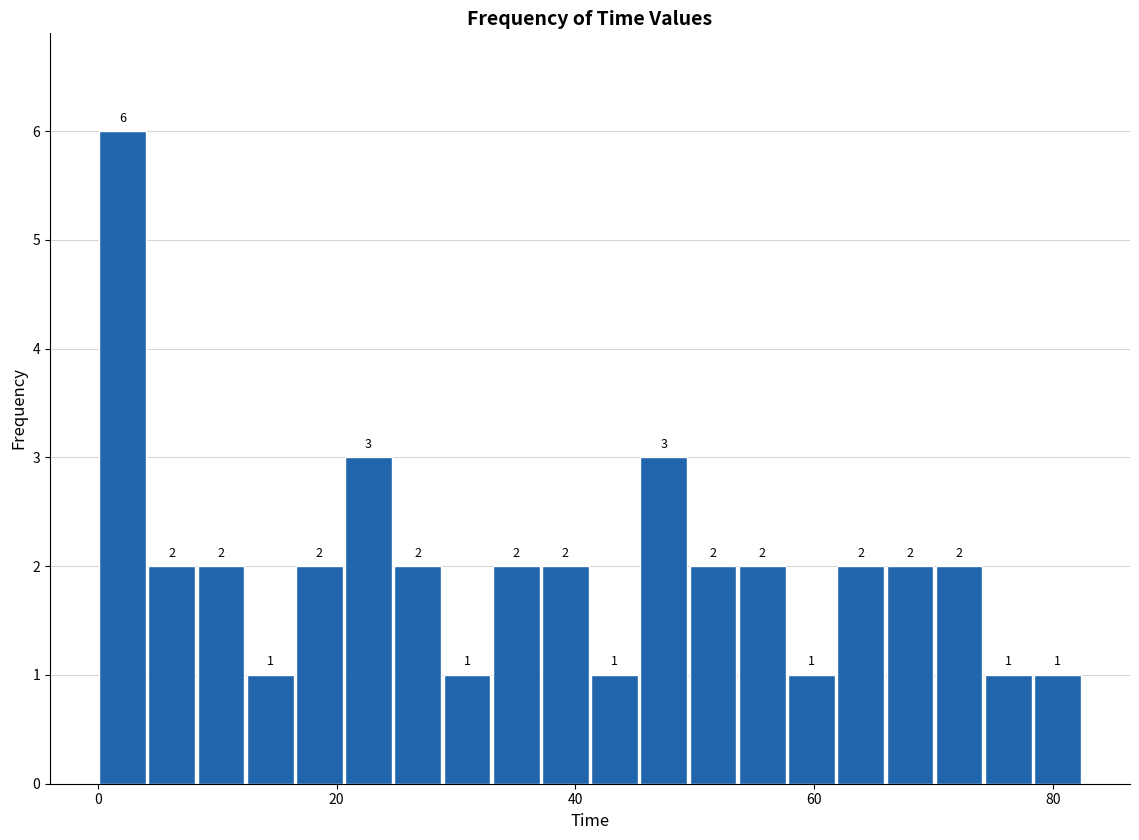

Read against the x-axis, roughly where is the centre of the tallest bar?

2